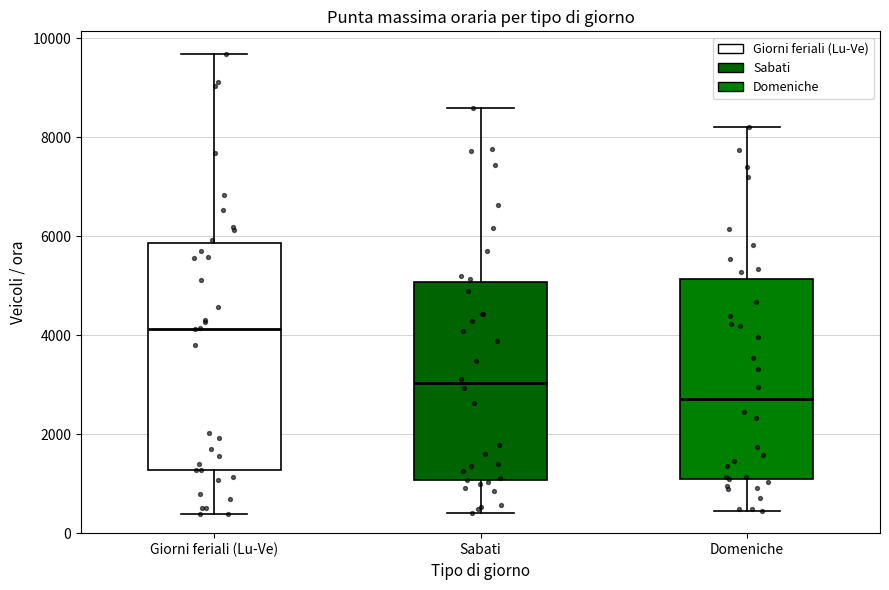

Reading left to right, transcribe this box plot: for each box, give where its median line is, the range the box spans, and where its two whiskers end, as read against the y-axis. The values are not printed on the chart, so give them approximately, as read against the axis.

Giorni feriali (Lu-Ve): median 4200, box 1200 to 5800, whiskers 400 to 9600
Sabati: median 3000, box 1000 to 5000, whiskers 400 to 8600
Domeniche: median 2800, box 1200 to 5200, whiskers 400 to 8200